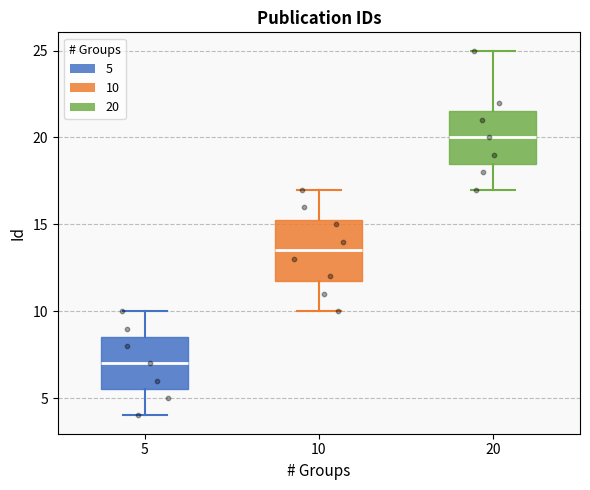

Reading left to right, read every box against the y-axis: the position of its median line, the range the box covers, and the ends of its whiskers. The values are not printed on the chart, so give them approximately, as read against the axis.

5: median 7.0, box 5.5 to 8.5, whiskers 4.0 to 10.0
10: median 13.5, box 12.0 to 15.5, whiskers 10.0 to 17.0
20: median 20.0, box 18.5 to 21.5, whiskers 17.0 to 25.0